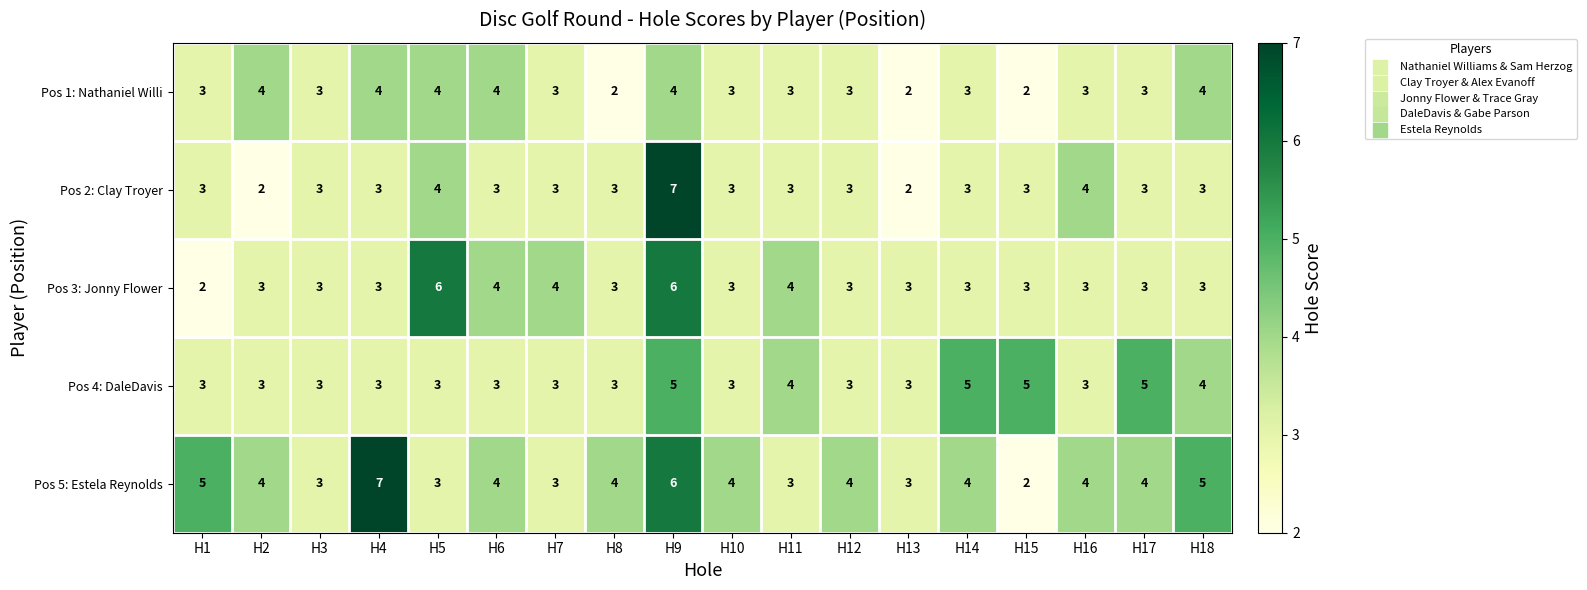

How many data points does each series have?

18